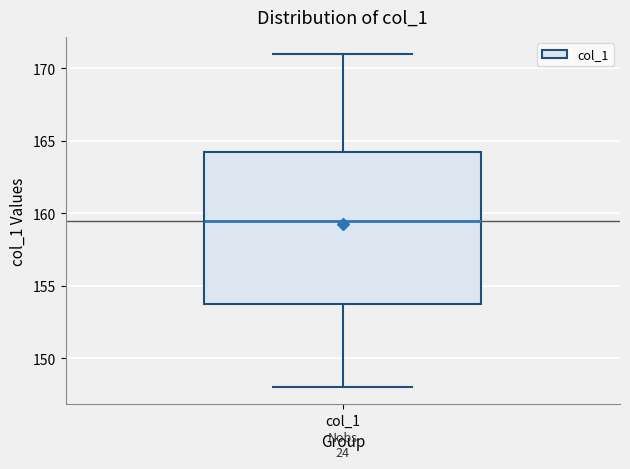

Where does the upper whisker of the box for col_1 end on the y-axis? The values are not printed on the chart, so give them approximately, as read against the axis.

171.0